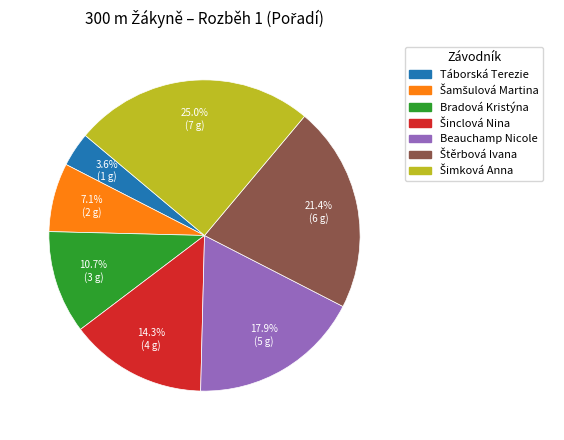

To the nearest percent, what percentage of the pie is Beauchamp Nicole?

18%